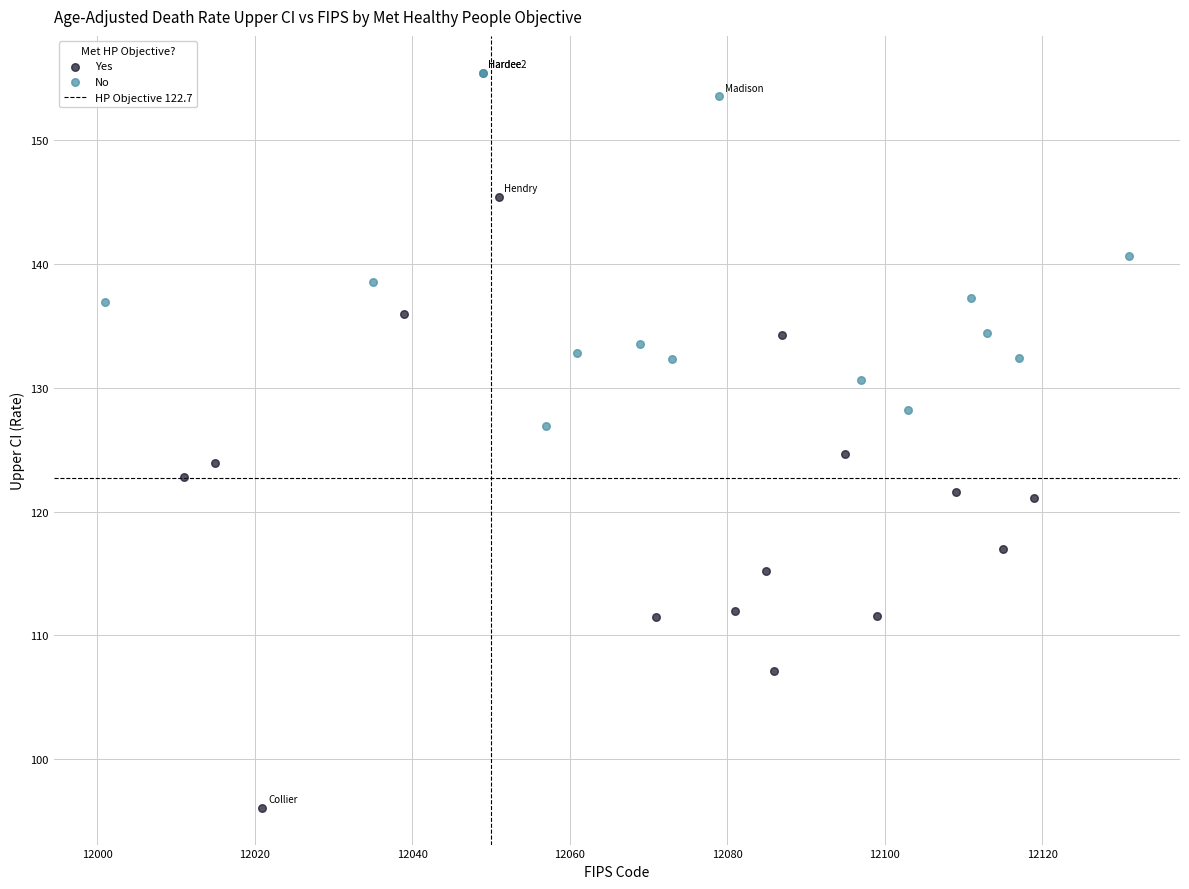

Which series contains the highest Y value?

No